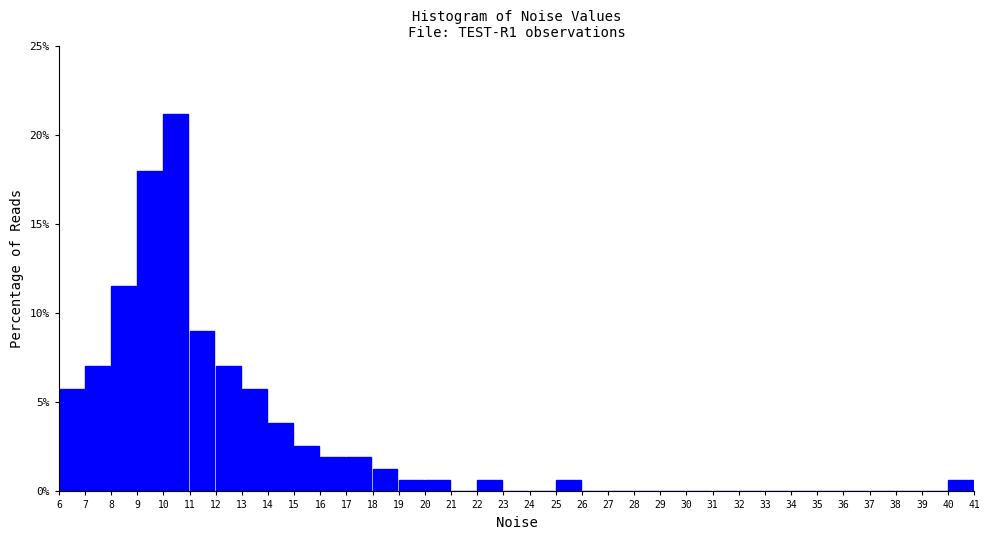

What is the height of the bar covering 11 to 12 on the x-axis? The values are not printed on the chart, so give them approximately, as read against the axis.

9.0